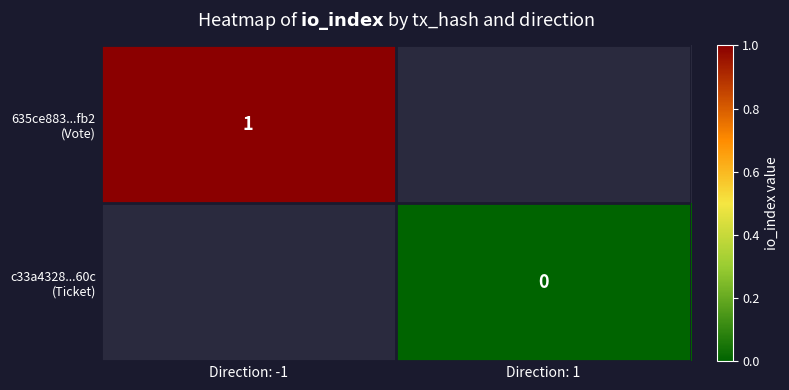

At which label is 635ce883...fb2 (Vote) closest to 1?

Direction: -1